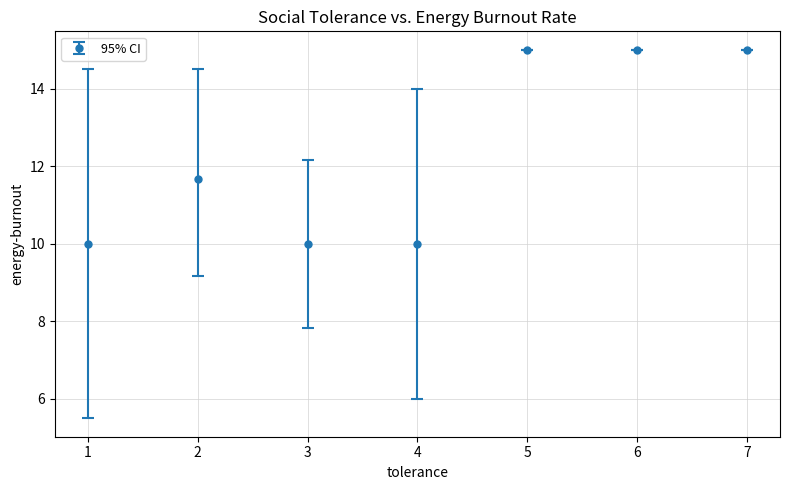

What is the change in value from 2 to 3?

-1.7